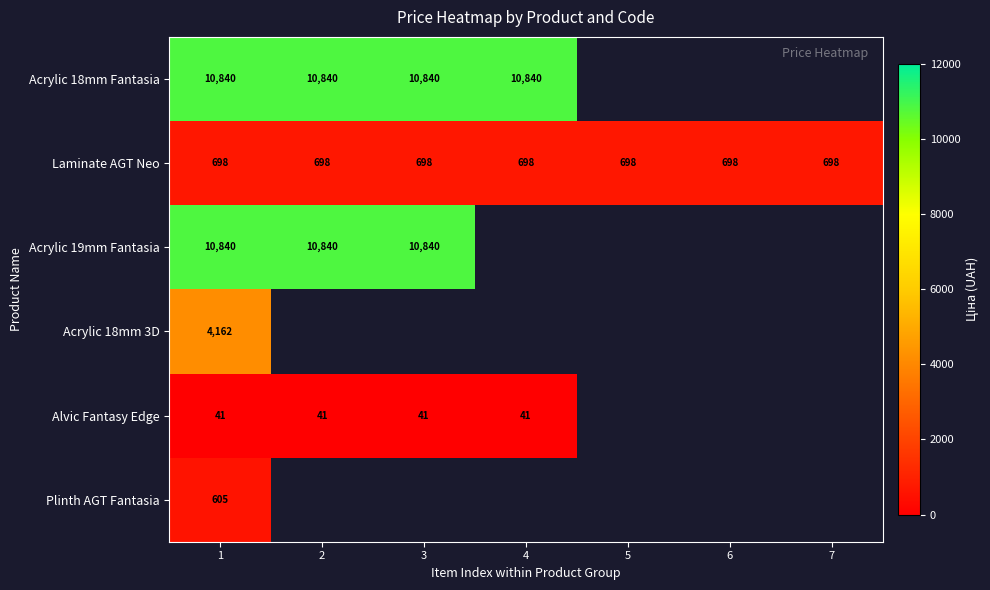

Is the value of Alvic Fantasy Edge at 3 greater than the value of Laminate AGT Neo at 3?

No